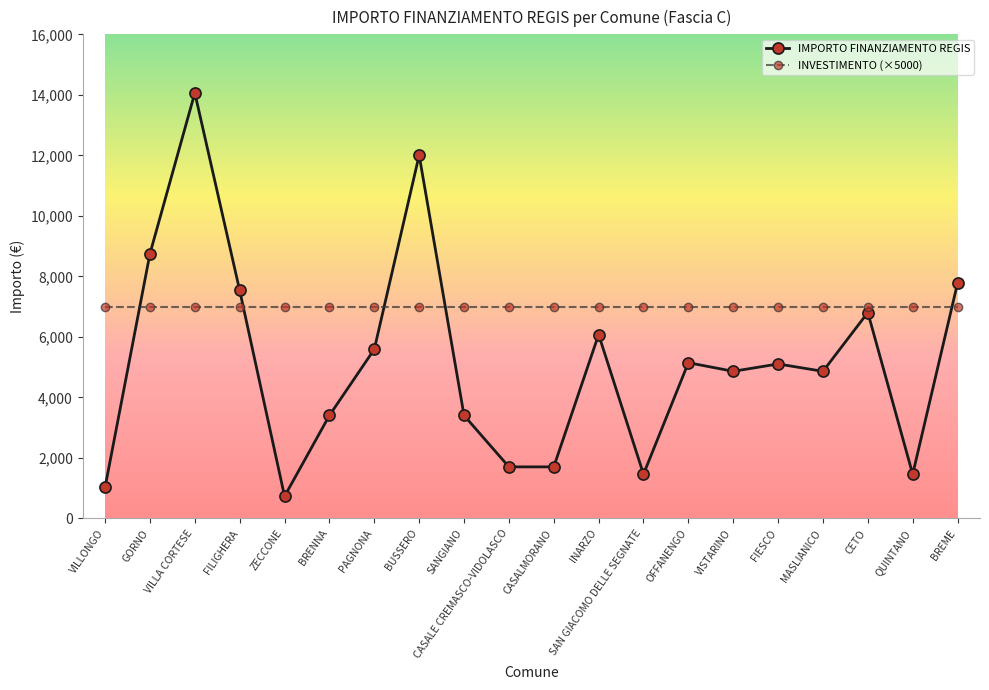

True or false: IMPORTO FINANZIAMENTO REGIS has a value of 9099 at INARZO.

False